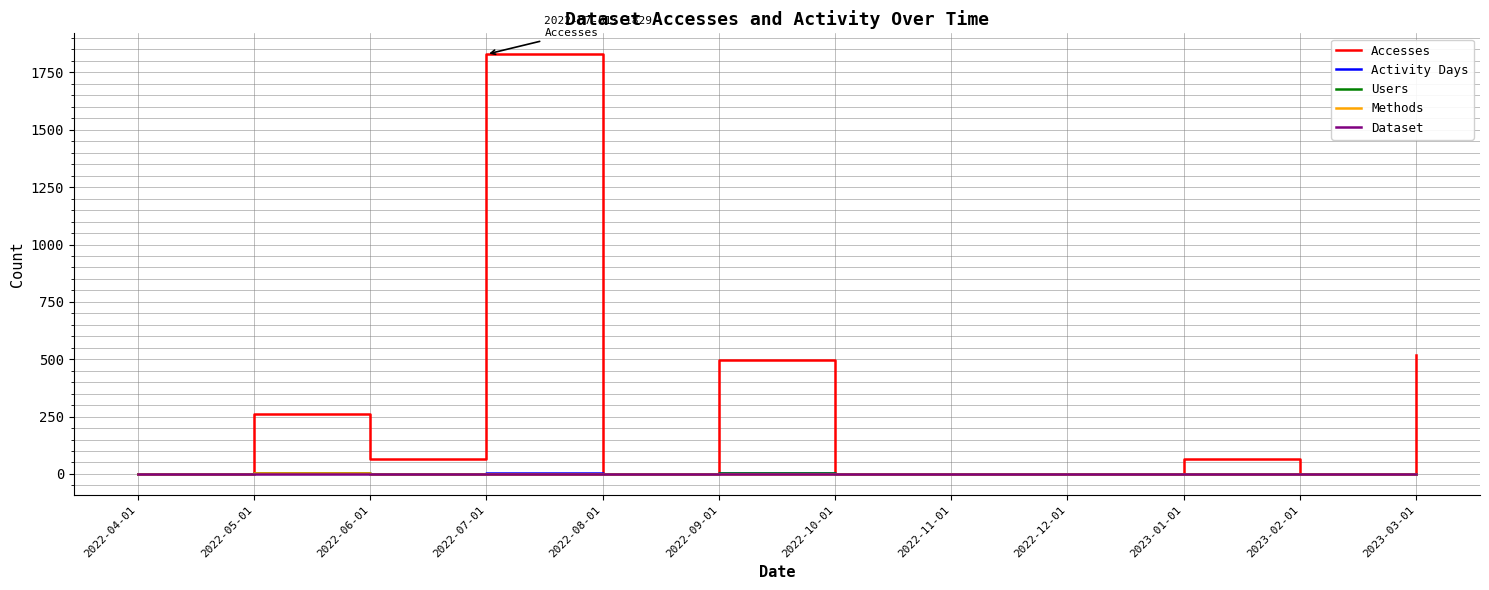

The value of Methods at 2022-12-01 is 0. True or false?

True